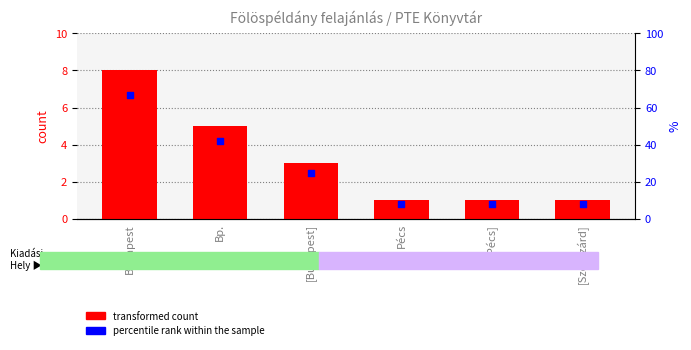

Which series reaches the minimum Y coordinate?

transformed count